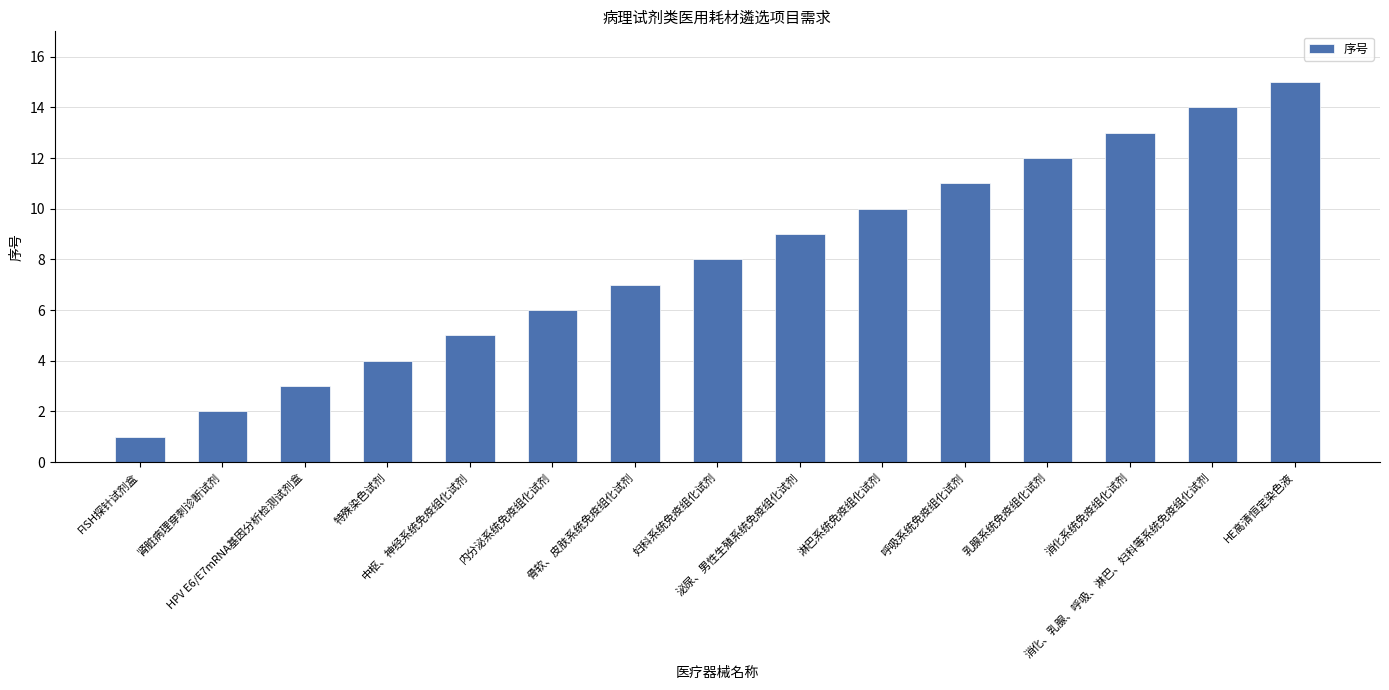

At which category does the chart reach its minimum across all series?

FISH探针试剂盒